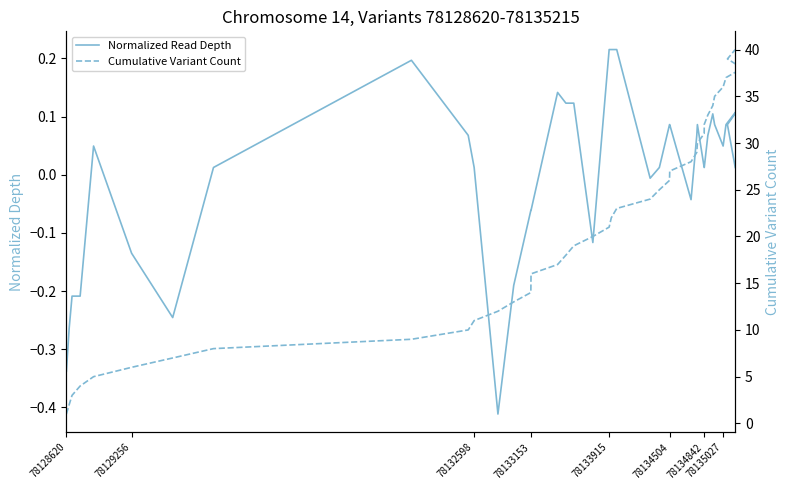

Is this an area chart (filled region under the line)?

No